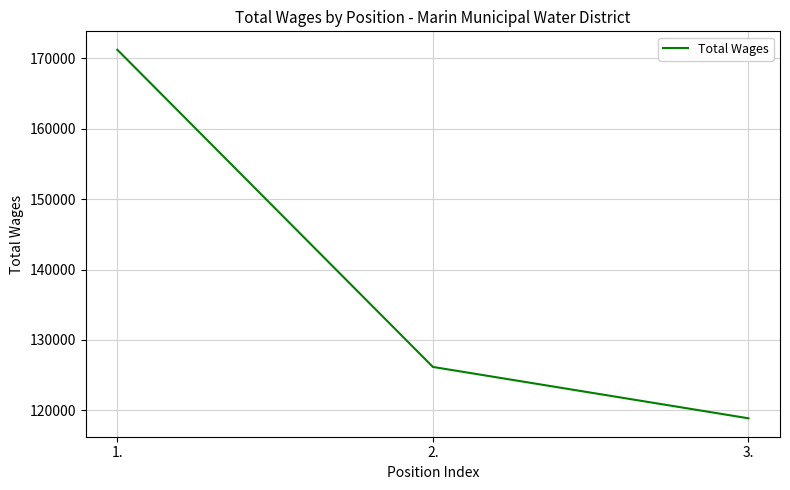

What is the difference between the second highest and minimum values?

7295